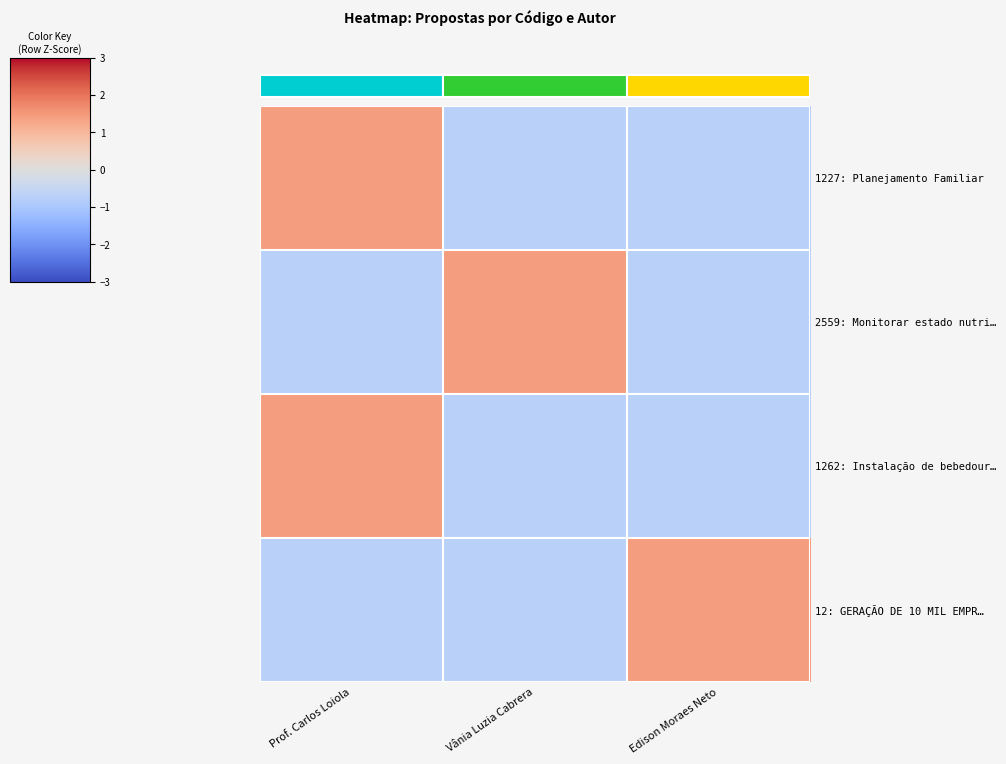

What is the lowest value of the 1262: Instalação de bebedour… series?

-0.7